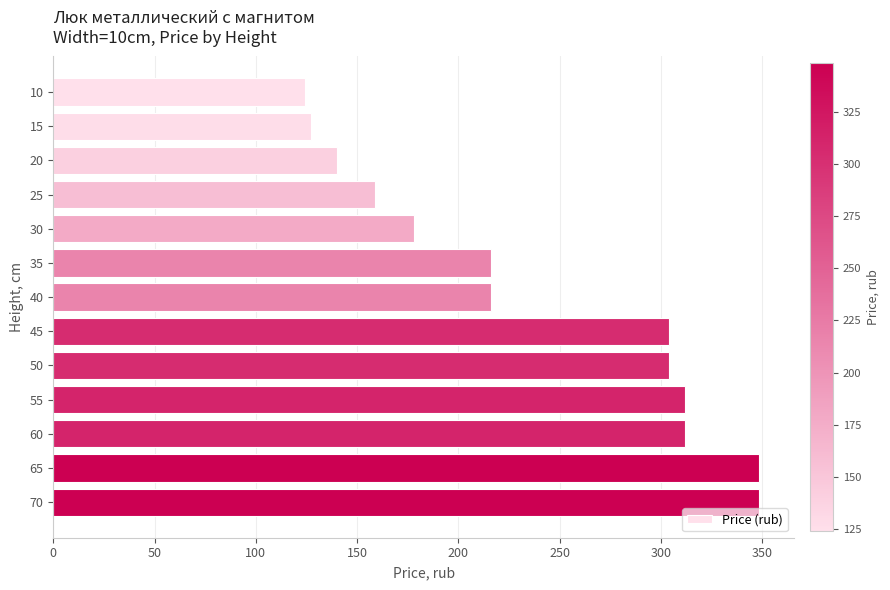

What is the change in value from 20 to 60?

+171.8